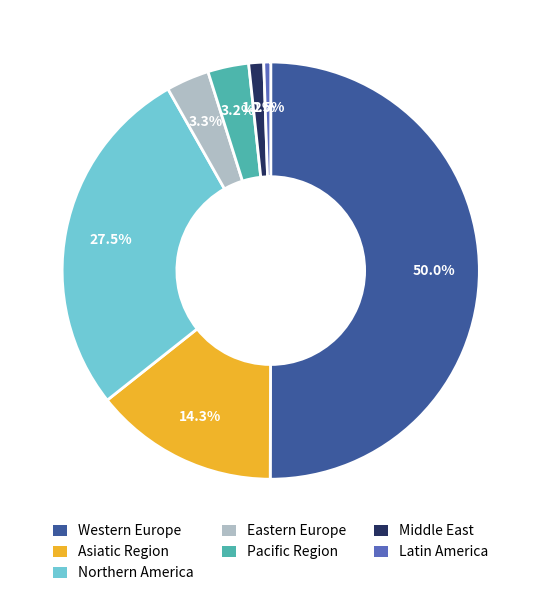

Do Asiatic Region and Northern America together represent more than half of the pie?

No